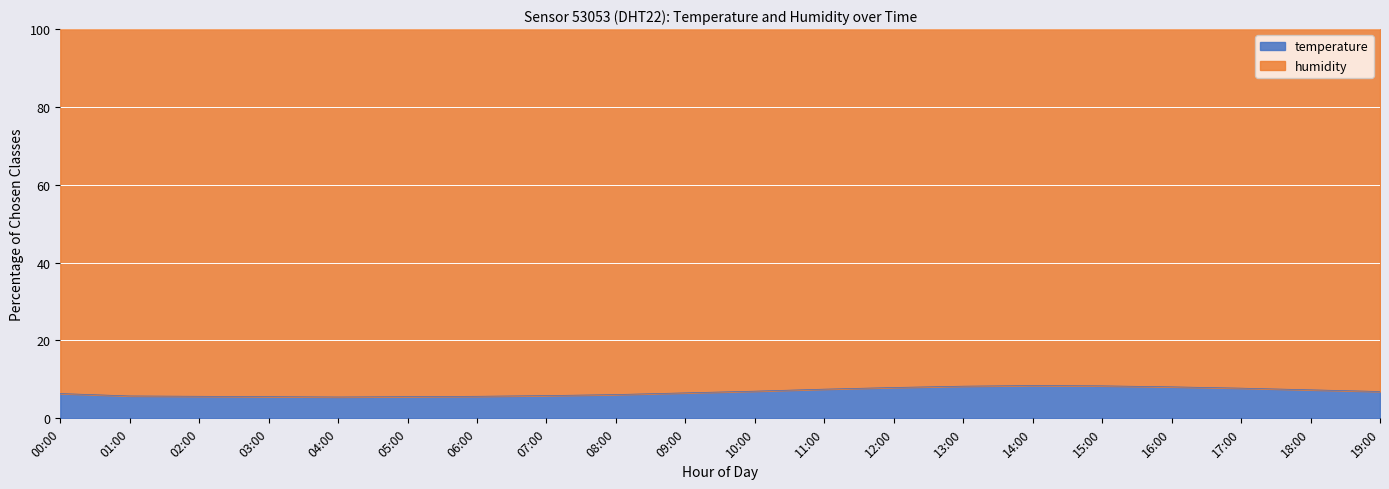

Reading right to left, transcribe all the data shown in this chart.

6.9	7.3	7.8	8.1	8.3	8.4	8.3	7.9	7.5	7.0	6.5	6.1	5.8	5.7	5.6	5.5	5.6	5.7	5.8	6.4